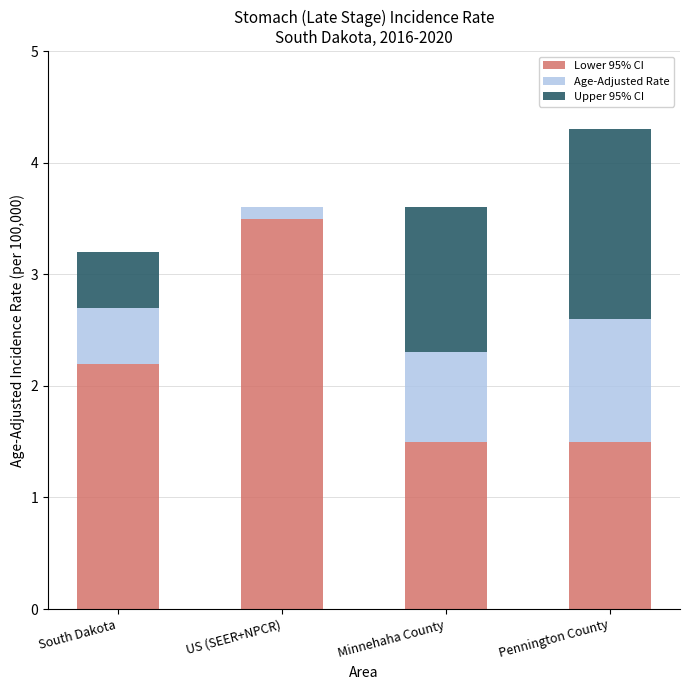

At which category is the sum across all series the highest?

Pennington County